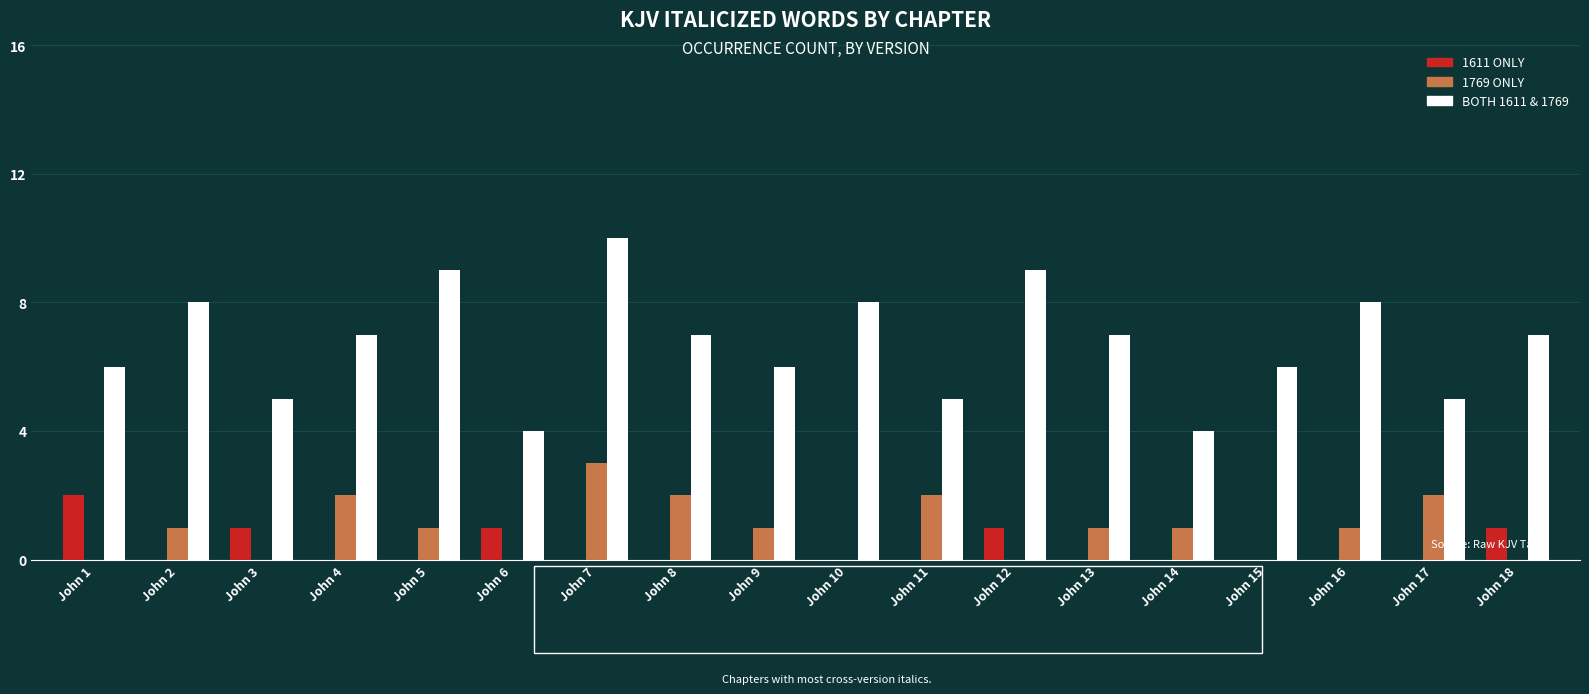

Is the value of 1611 ONLY at John 9 greater than the value of 1769 ONLY at John 13?

No